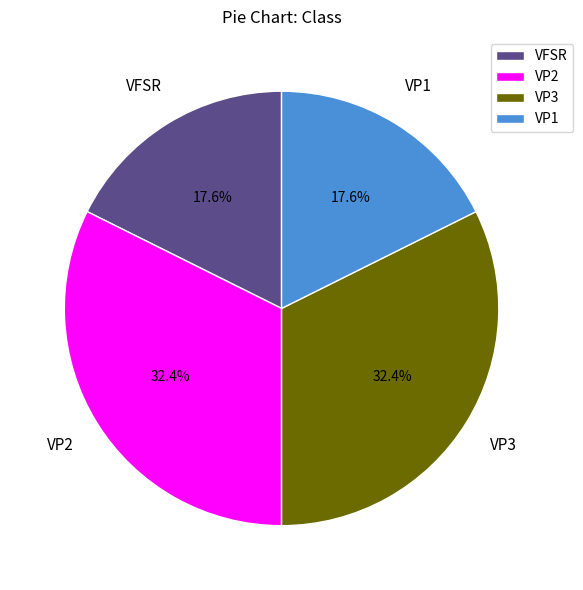

To the nearest percent, what is the average slice percentage?

25%